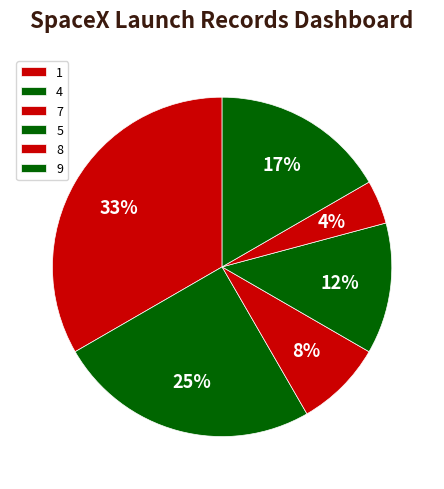

How many slices are in this pie chart?

6